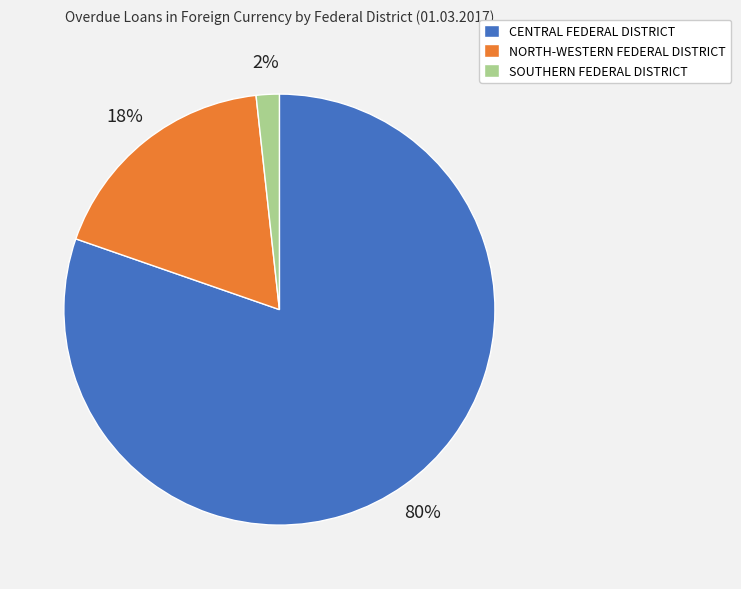

To the nearest percent, what is the difference between the NORTH-WESTERN FEDERAL DISTRICT and CENTRAL FEDERAL DISTRICT slice percentages?

62%